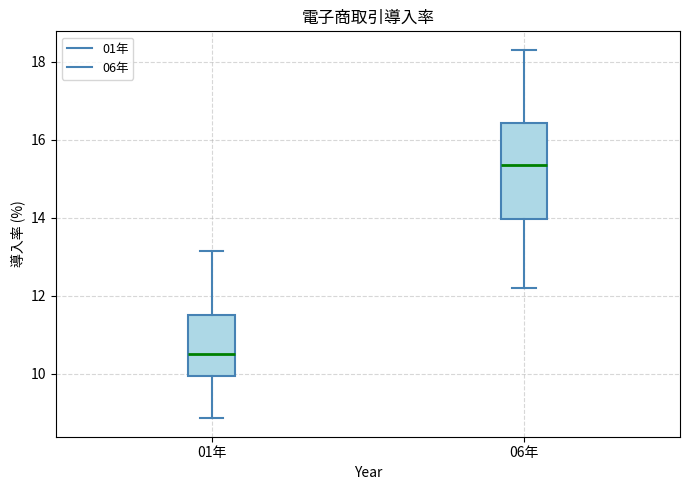

Reading left to right, read every box against the y-axis: the position of its median line, the range the box covers, and the ends of its whiskers. The values are not printed on the chart, so give them approximately, as read against the axis.

01年: median 10.6, box 10.0 to 11.6, whiskers 8.8 to 13.2
06年: median 15.4, box 14.0 to 16.4, whiskers 12.2 to 18.4